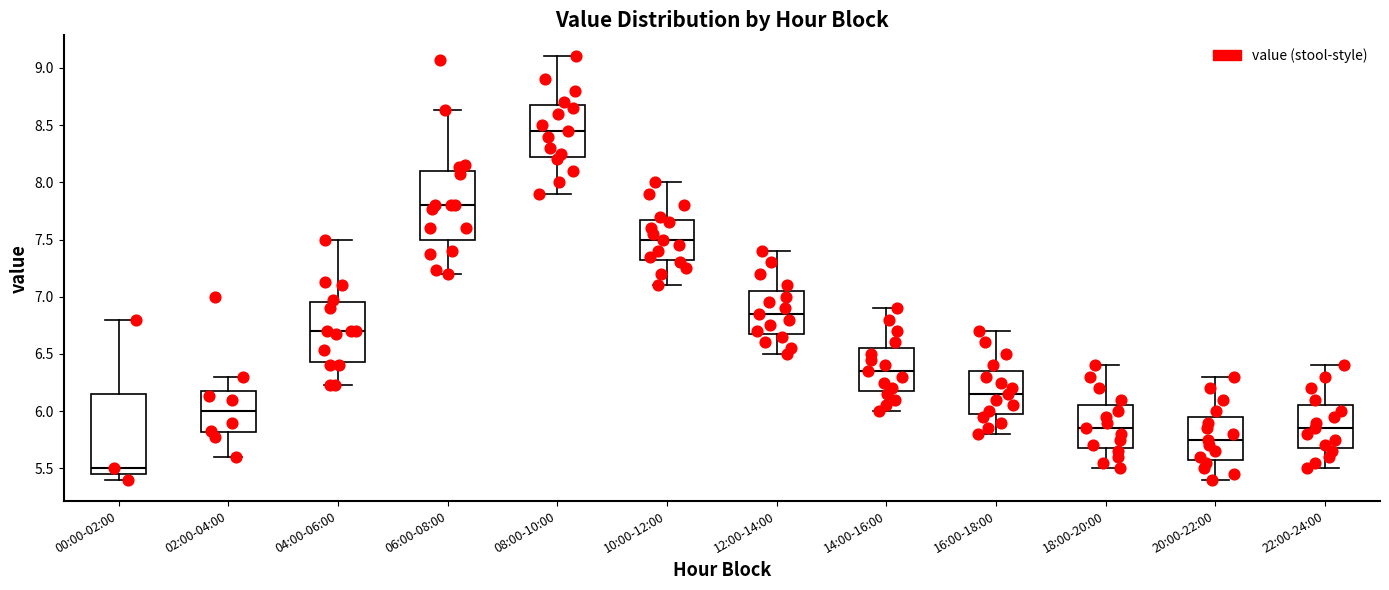

Reading left to right, read every box against the y-axis: the position of its median line, the range the box covers, and the ends of its whiskers. The values are not printed on the chart, so give them approximately, as read against the axis.

00:00-02:00: median 5.50, box 5.45 to 6.15, whiskers 5.40 to 6.80
02:00-04:00: median 6.00, box 5.80 to 6.15, whiskers 5.60 to 6.30
04:00-06:00: median 6.70, box 6.45 to 6.95, whiskers 6.25 to 7.50
06:00-08:00: median 7.80, box 7.50 to 8.10, whiskers 7.20 to 8.65
08:00-10:00: median 8.45, box 8.25 to 8.70, whiskers 7.90 to 9.10
10:00-12:00: median 7.50, box 7.35 to 7.70, whiskers 7.10 to 8.00
12:00-14:00: median 6.85, box 6.70 to 7.05, whiskers 6.50 to 7.40
14:00-16:00: median 6.35, box 6.20 to 6.55, whiskers 6.00 to 6.90
16:00-18:00: median 6.15, box 6.00 to 6.35, whiskers 5.80 to 6.70
18:00-20:00: median 5.85, box 5.70 to 6.05, whiskers 5.50 to 6.40
20:00-22:00: median 5.75, box 5.60 to 5.95, whiskers 5.40 to 6.30
22:00-24:00: median 5.85, box 5.70 to 6.05, whiskers 5.50 to 6.40